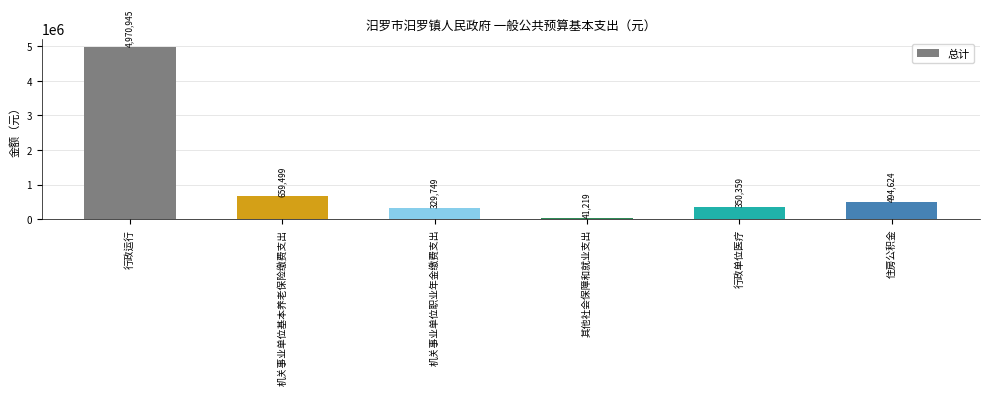

Does the chart contain stacked bars?

No